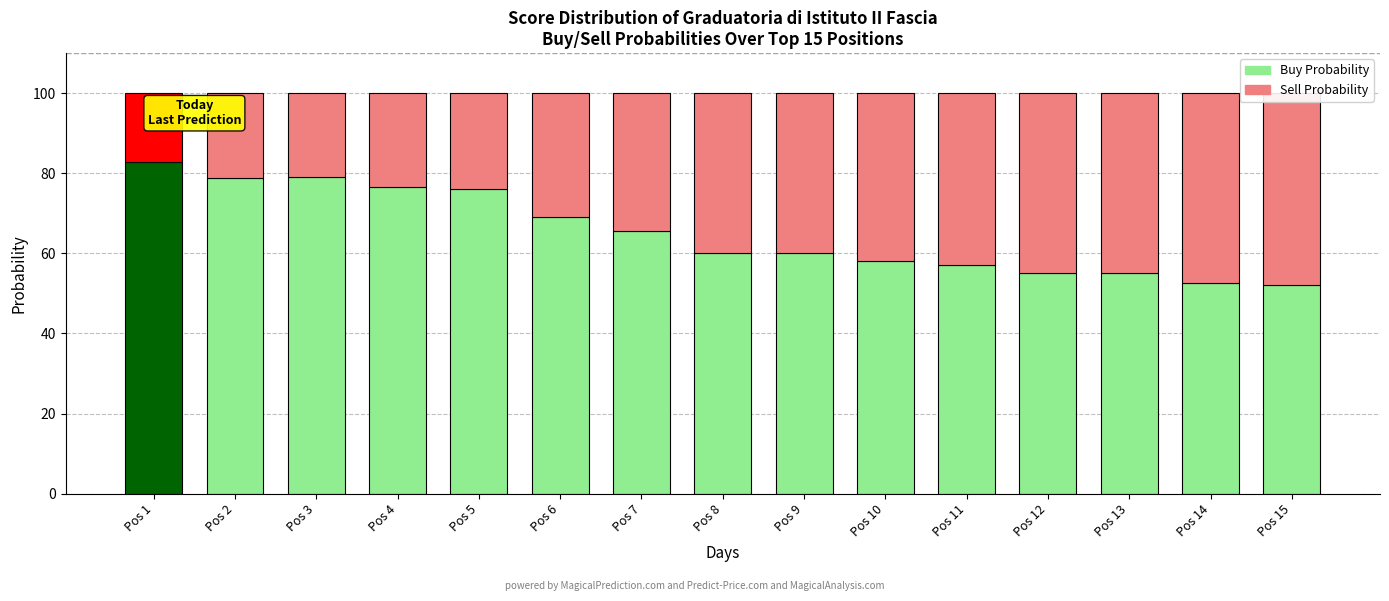

At Pos 5, list the series in order from smallest to largest.

Sell Probability, Buy Probability